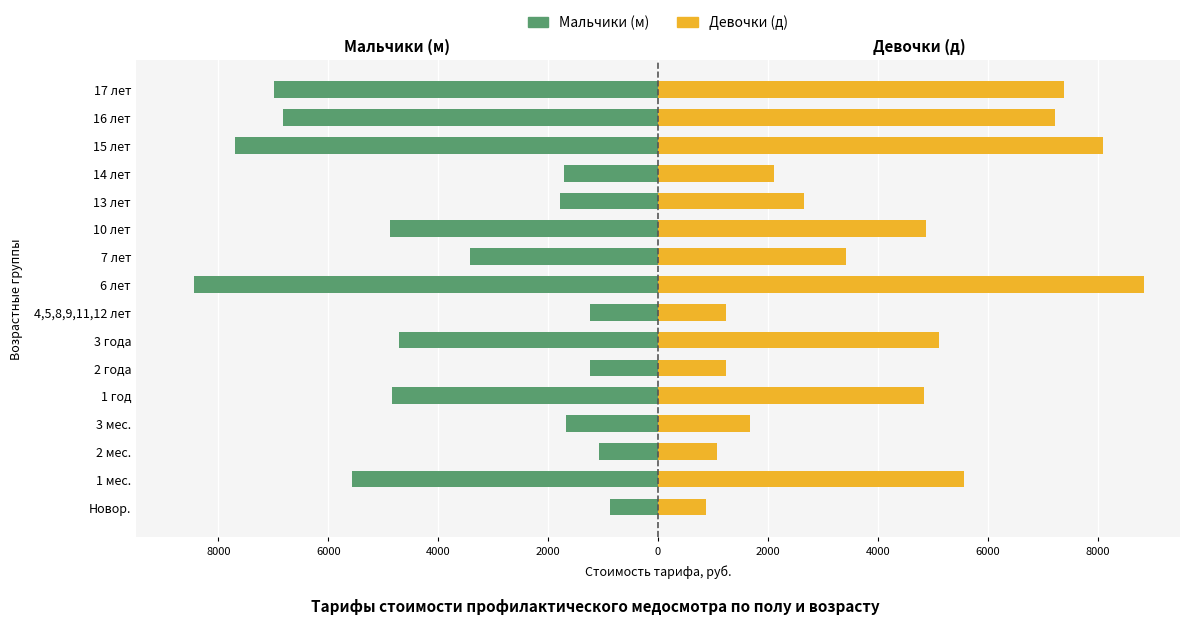

At 1 год, list the series in order from smallest to largest.

Мальчики (м), Девочки (д)